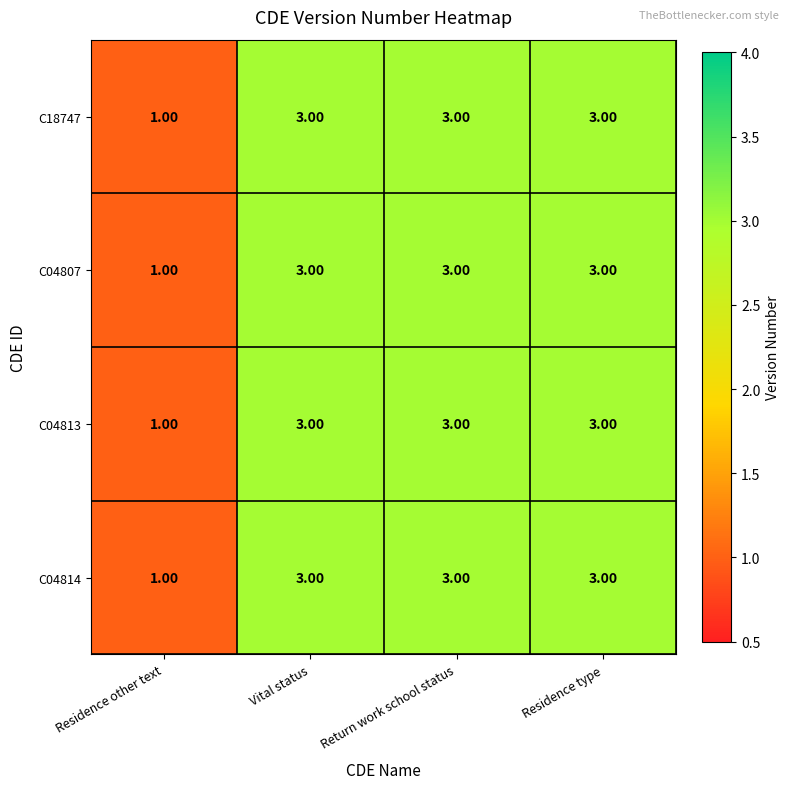

What is the sum of all C04814 values?

10